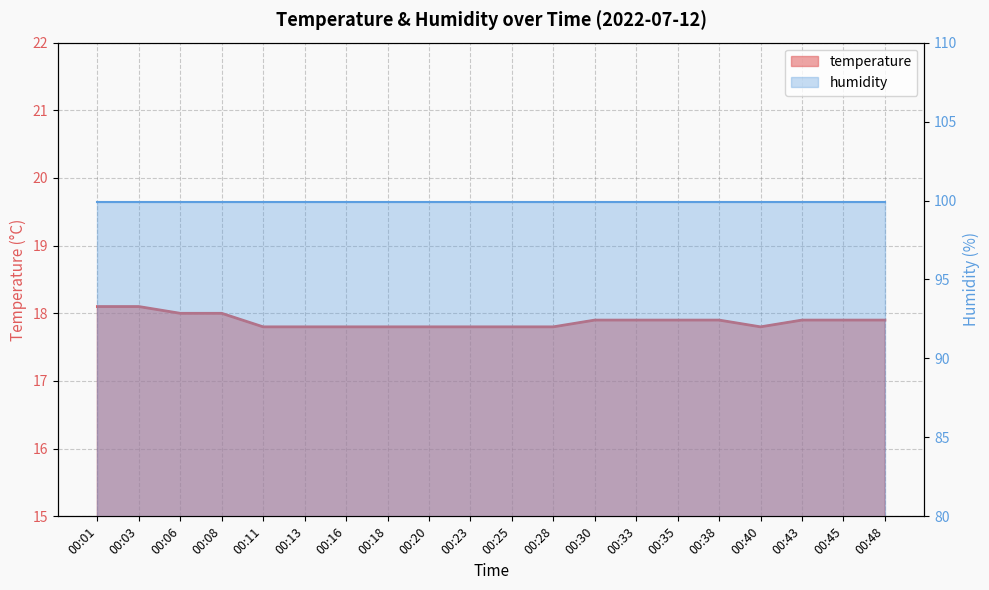

Rank the categories by value from highest to lowest.

00:01, 00:03, 00:06, 00:08, 00:30, 00:33, 00:35, 00:38, 00:43, 00:45, 00:48, 00:11, 00:13, 00:16, 00:18, 00:20, 00:23, 00:25, 00:28, 00:40